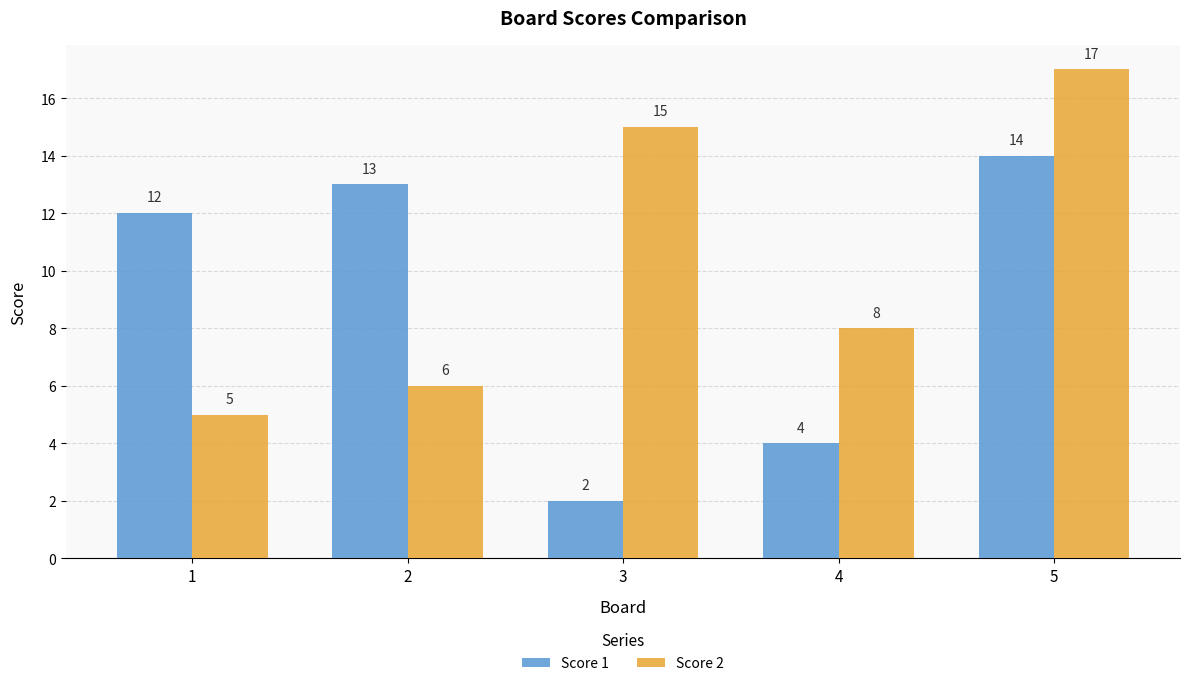

What is the total value across all series at 1?

17